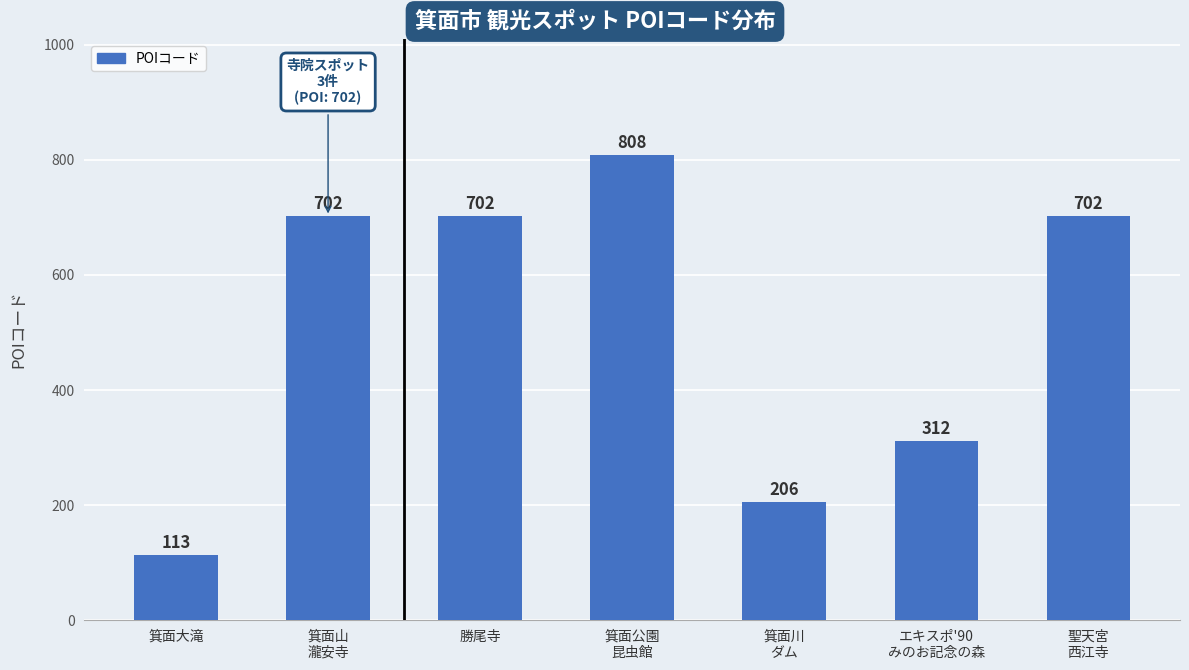

Is it true that the value at 聖天宮
西江寺 is 702?

True